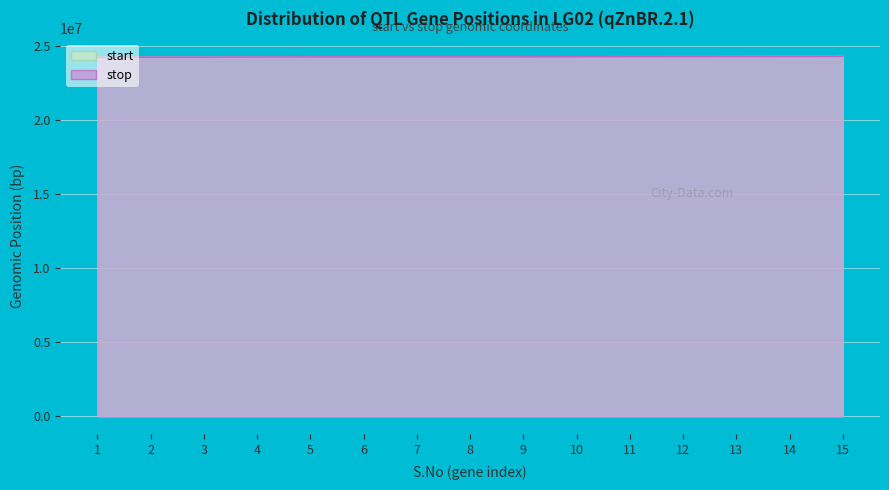

How many interior local valleys does the stop series have?

1